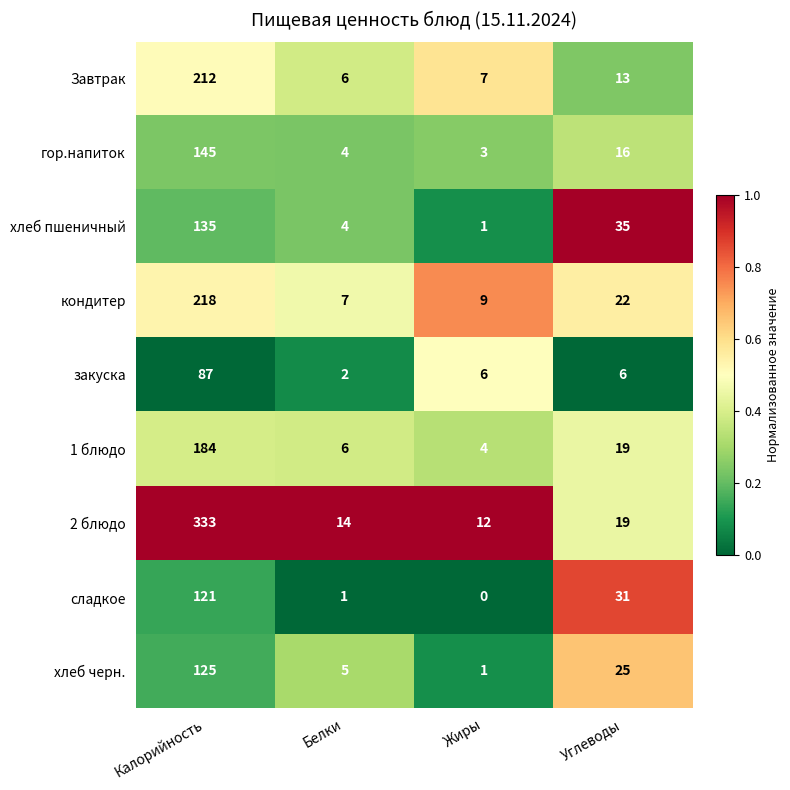

Which series has the widest spread of values?

2 блюдо